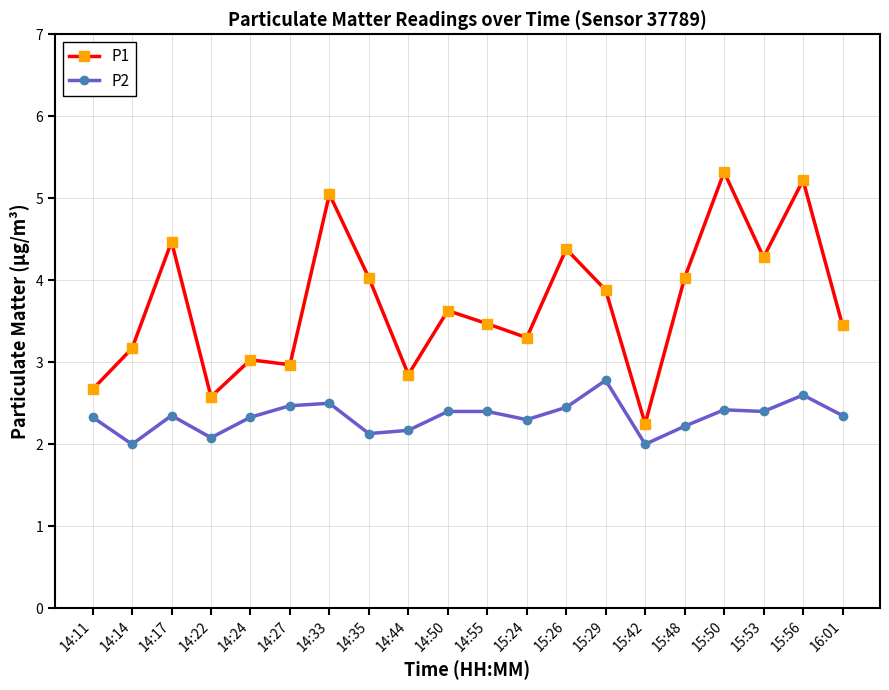

True or false: P1 and P2 intersect in this chart.

False